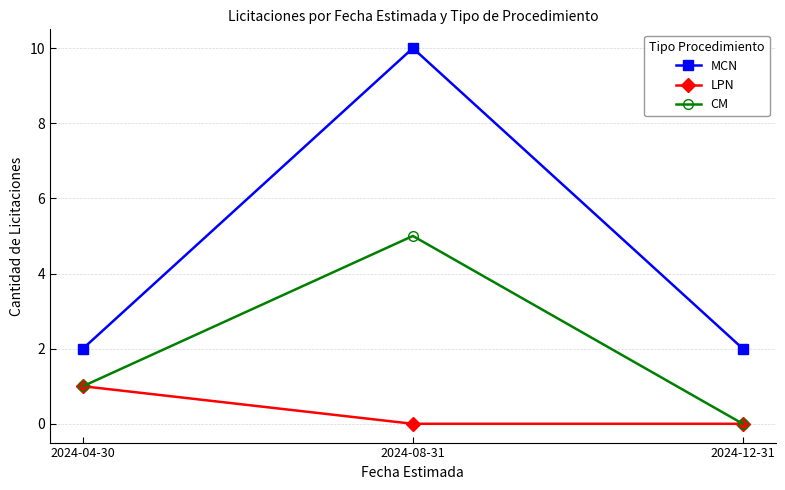

At which category is the sum across all series the highest?

2024-08-31